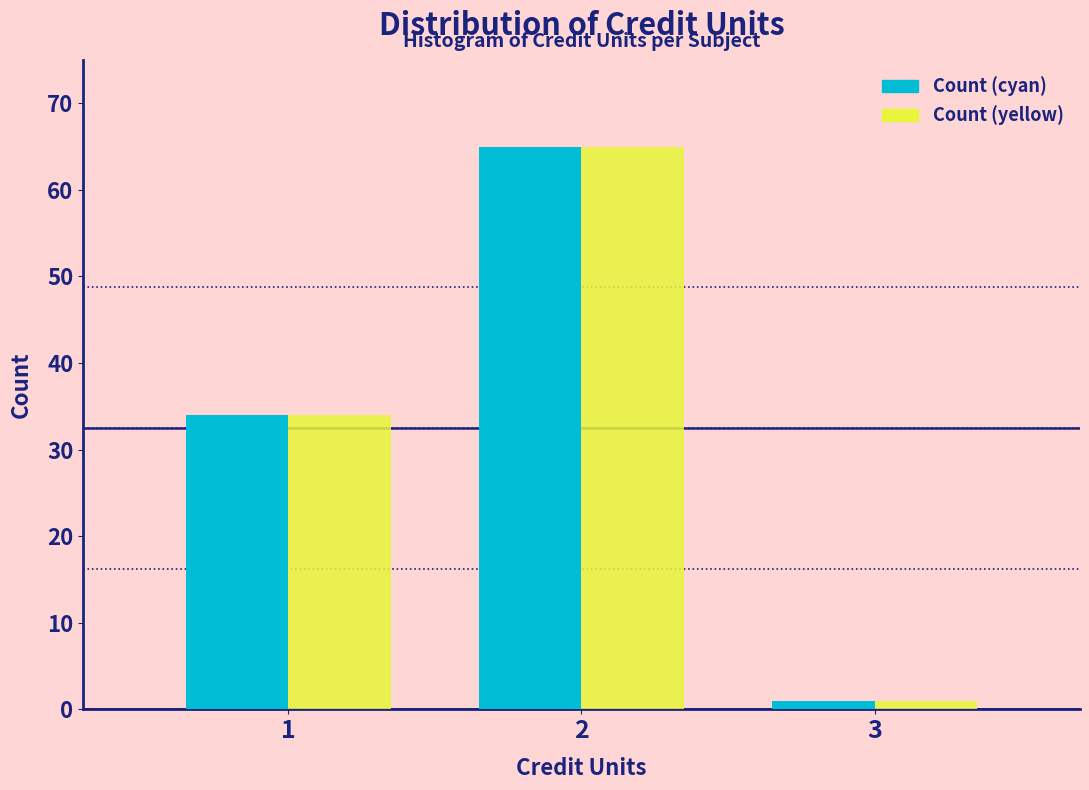

Reading right to left, transcribe all the data shown in this chart.

Count (cyan): 3=1	2=65	1=34
Count (yellow): 3=1	2=65	1=34